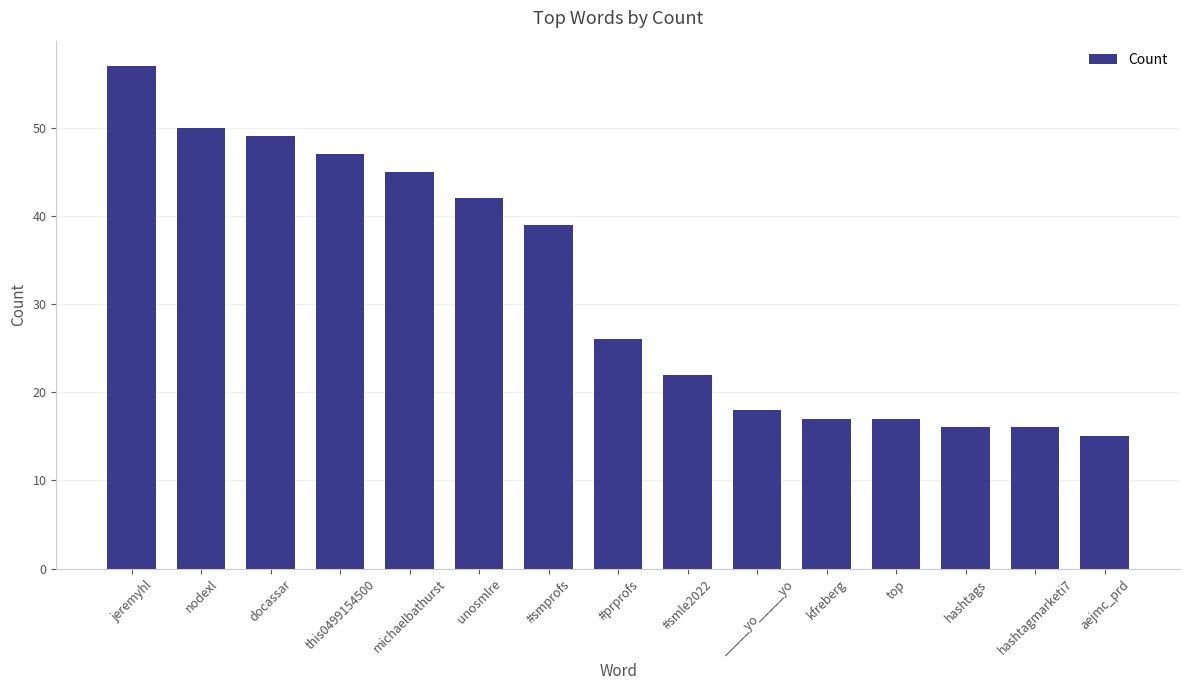

The value at #smprofs is 39. True or false?

True